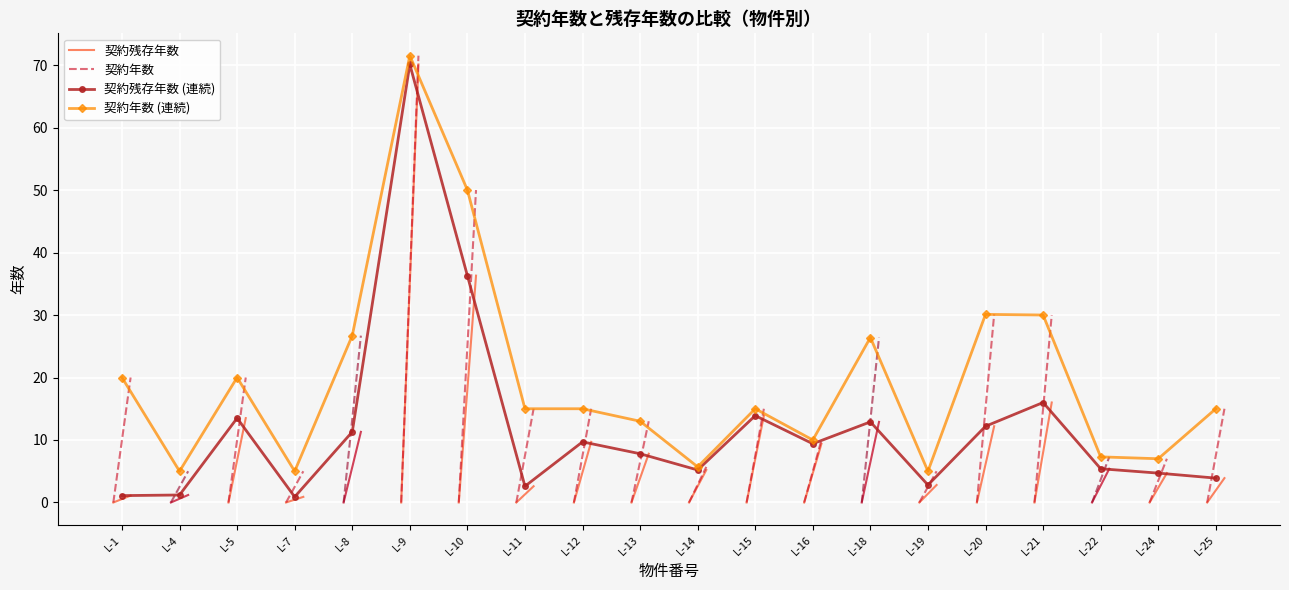

Where does the 契約年数 series first go above 15?

L-1